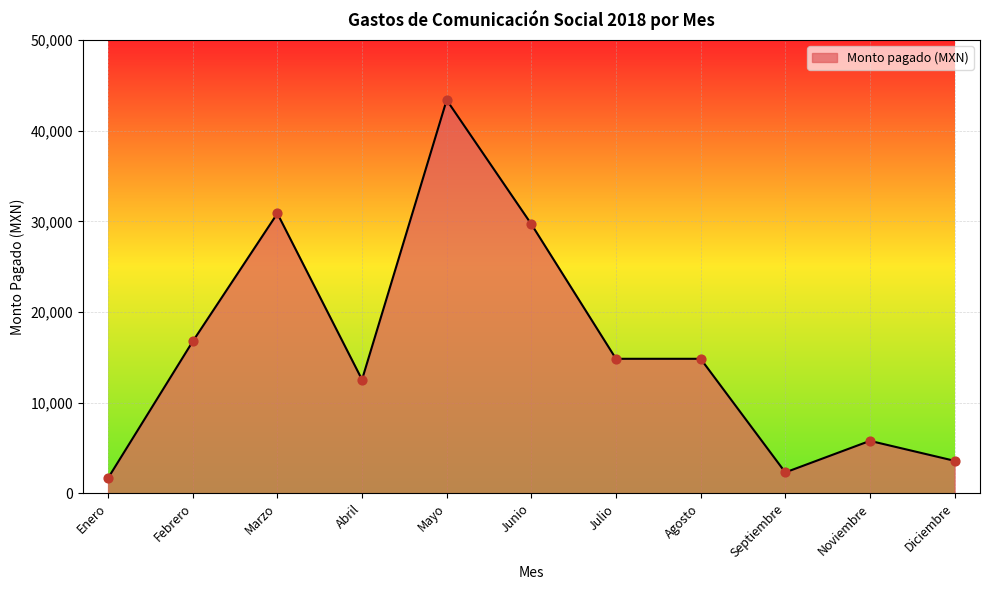

Which has a higher value, Marzo or Septiembre?

Marzo